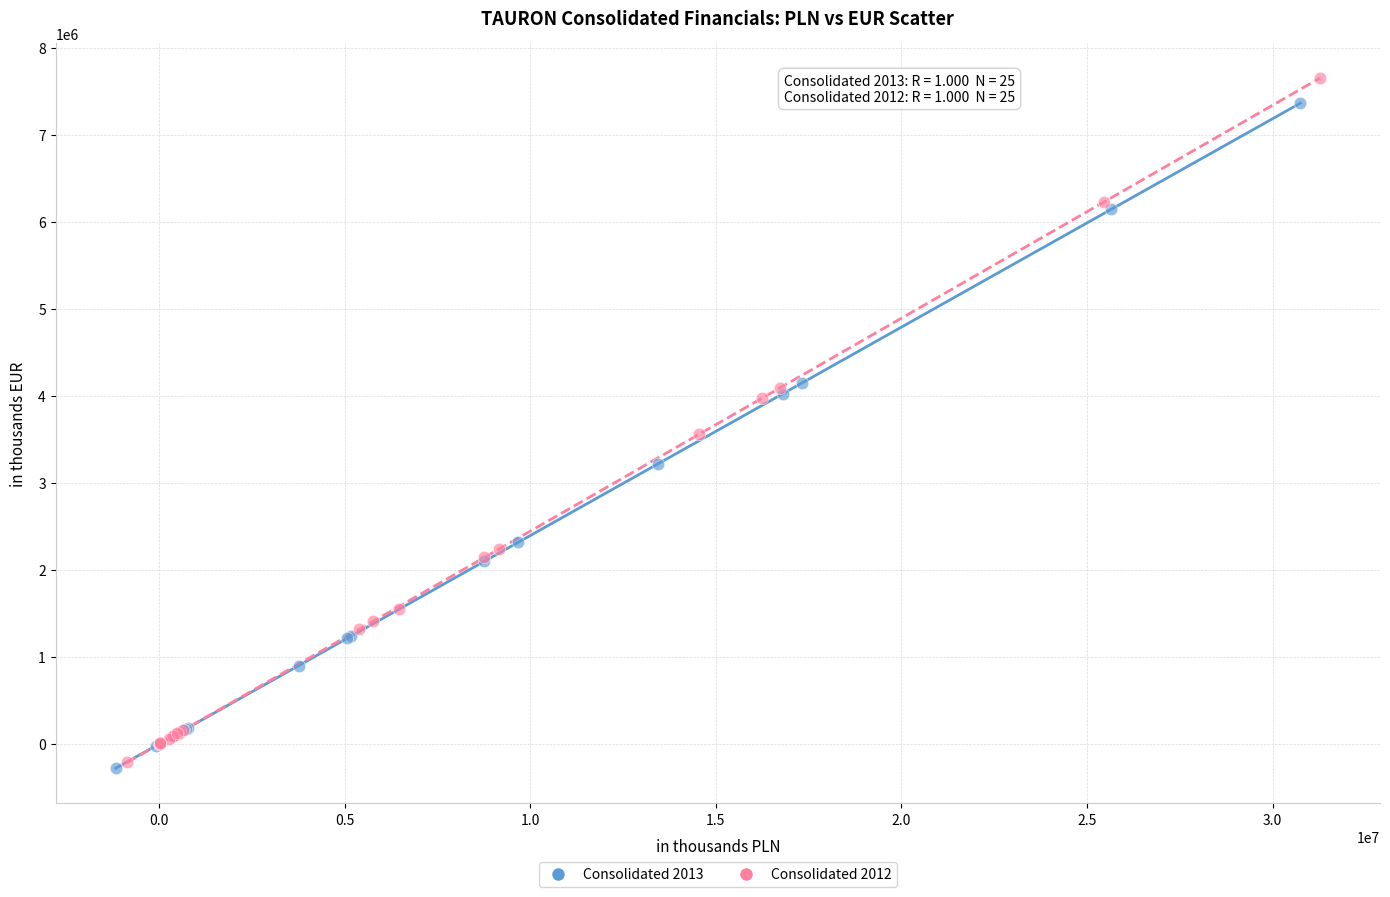

What are all the series names shown in the legend?

Consolidated 2013, Consolidated 2012